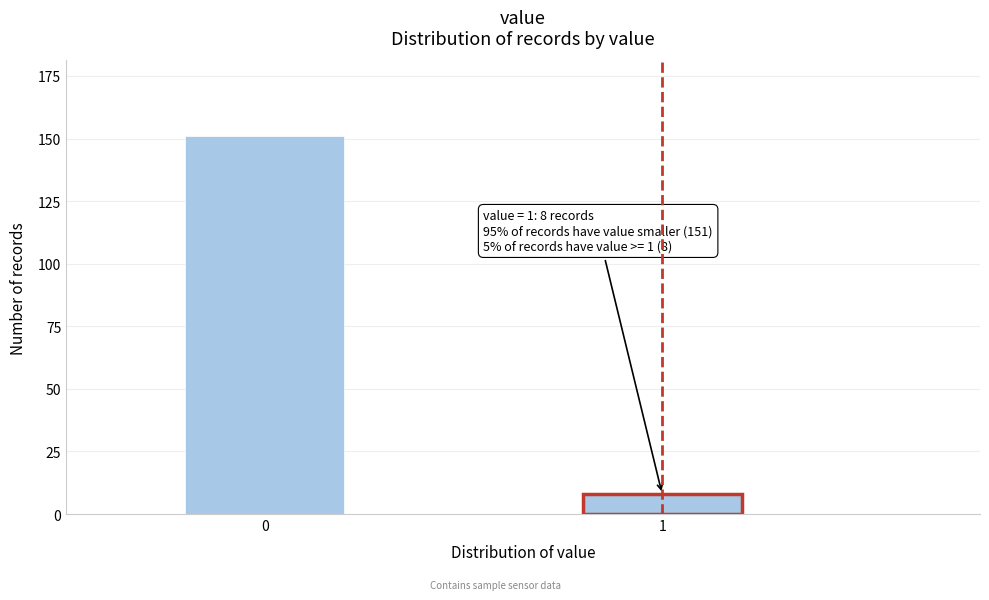

Reading right to left, extract all data points from this chart.

8	151